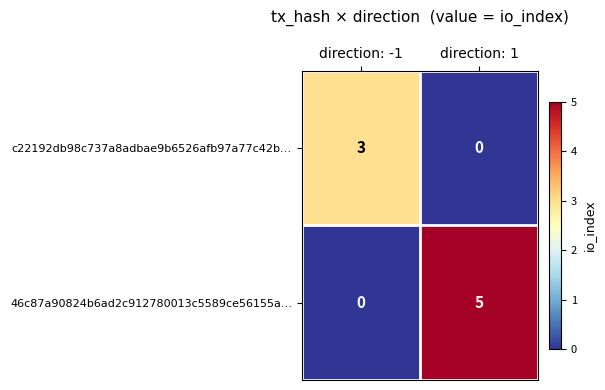

Reading right to left, extract all data points from this chart.

c22192db98c737a8adbae9b6526afb97a77c42b…: direction: 1=0	direction: -1=3
46c87a90824b6ad2c912780013c5589ce56155a…: direction: 1=5	direction: -1=0